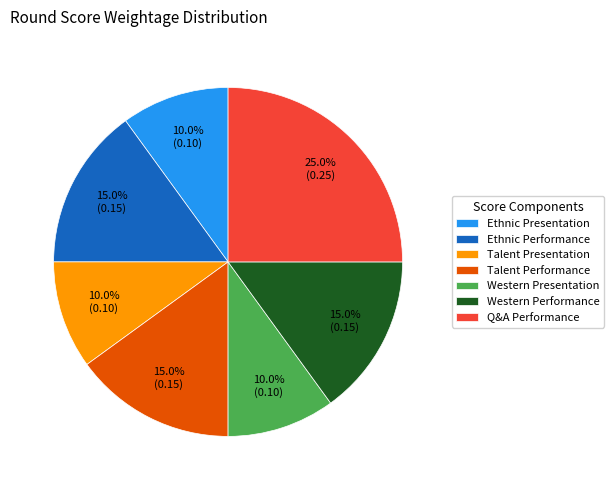

Is there any slice that represents more than half of the pie?

No